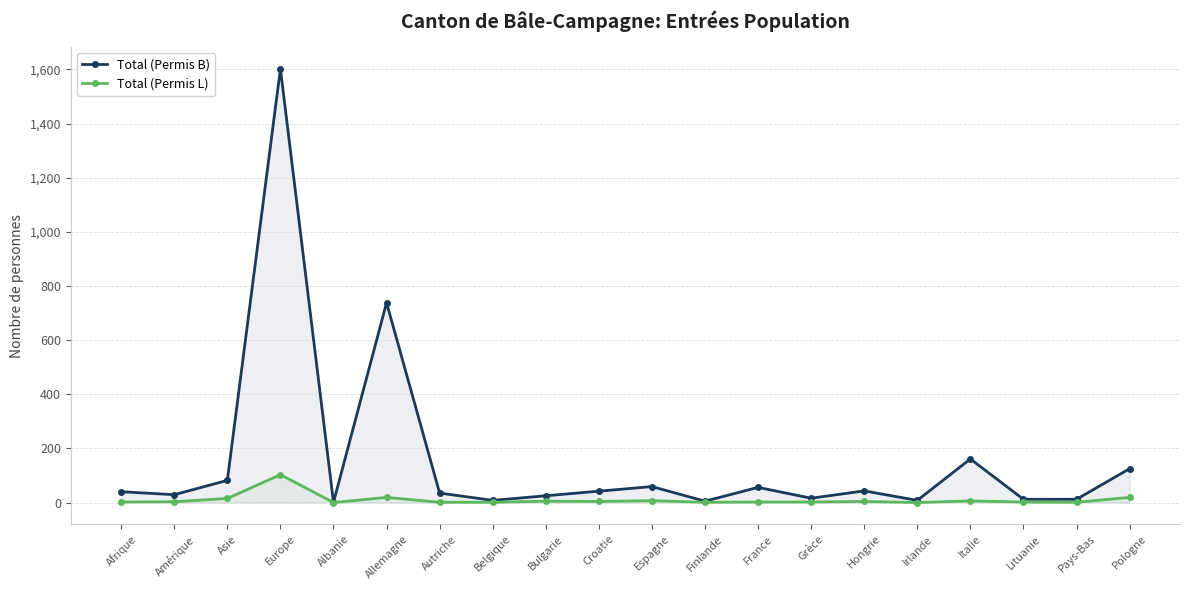

At Asie, list the series in order from largest to smallest.

Total (Permis B), Total (Permis L)